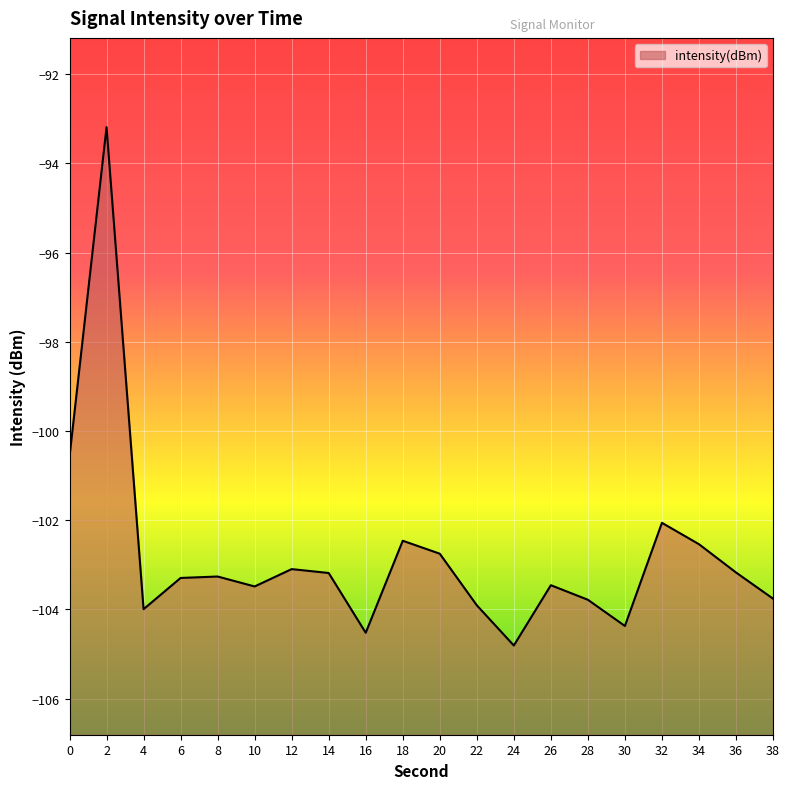

What is the minimum value shown in the chart?

-104.8